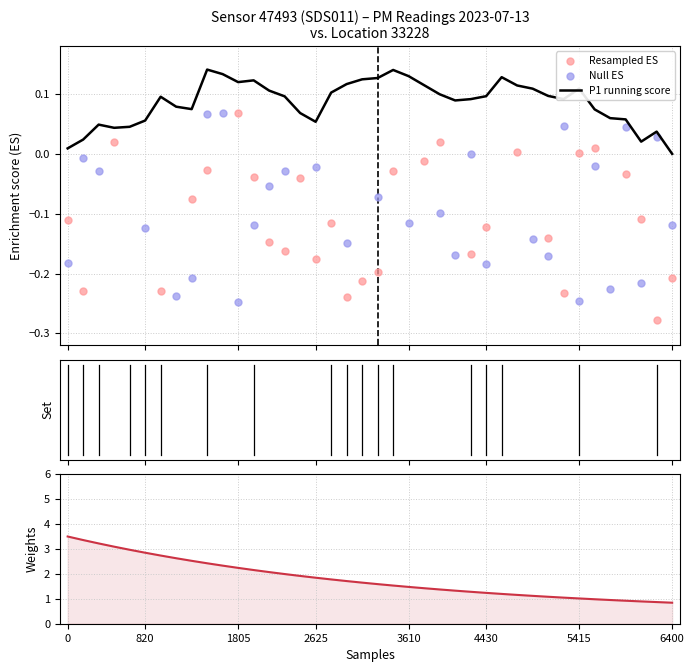

Which series has the largest total across all categories?

P1